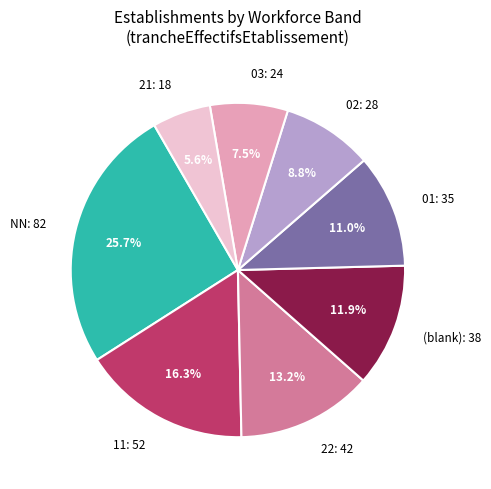

Which has a higher value, (blank): 38 or 11: 52?

11: 52